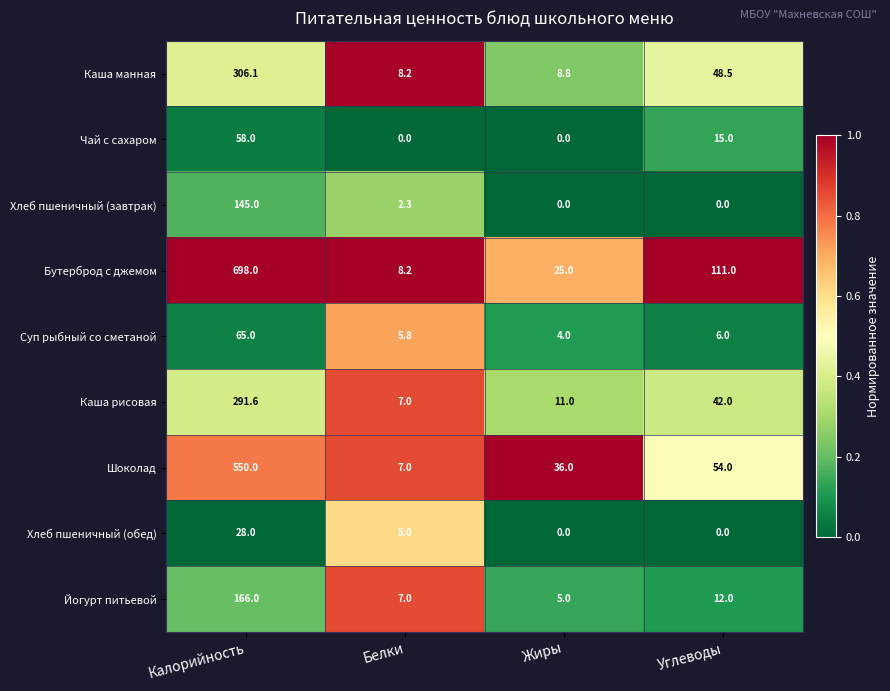

At Калорийность, list the series in order from smallest to largest.

Хлеб пшеничный (обед), Чай с сахаром, Суп рыбный со сметаной, Хлеб пшеничный (завтрак), Йогурт питьевой, Каша рисовая, Каша манная, Шоколад, Бутерброд с джемом